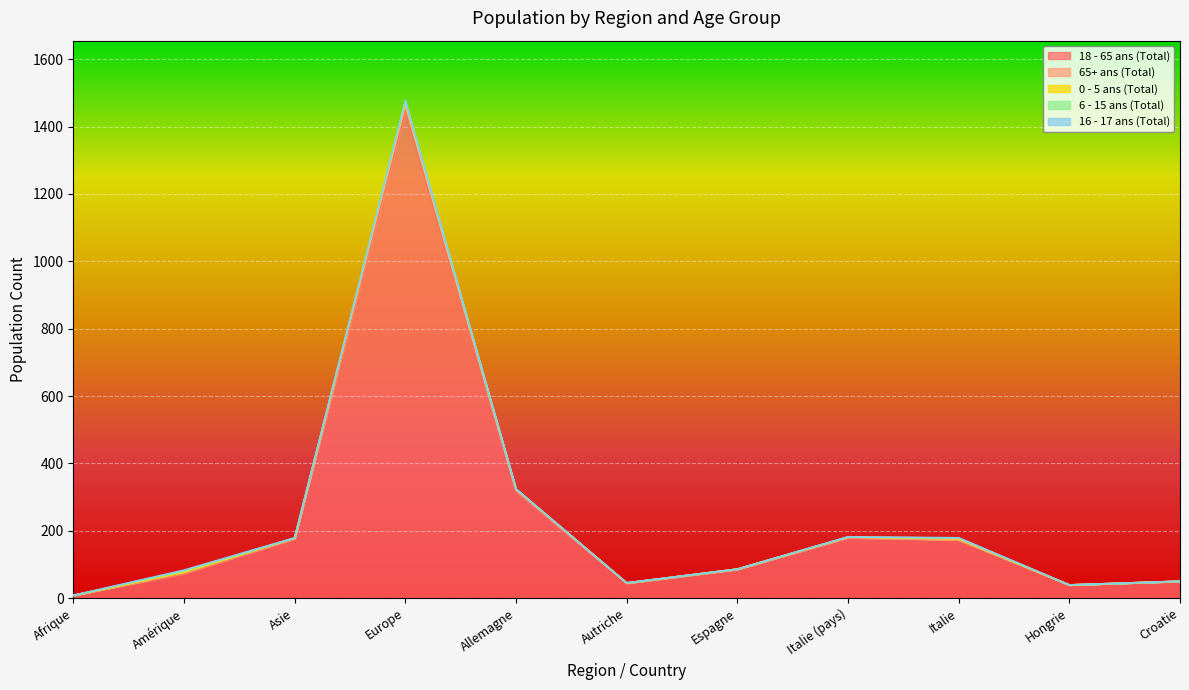

After their last crossing, which series has the higher values: 0 - 5 ans (Total) or 16 - 17 ans (Total)?

0 - 5 ans (Total)